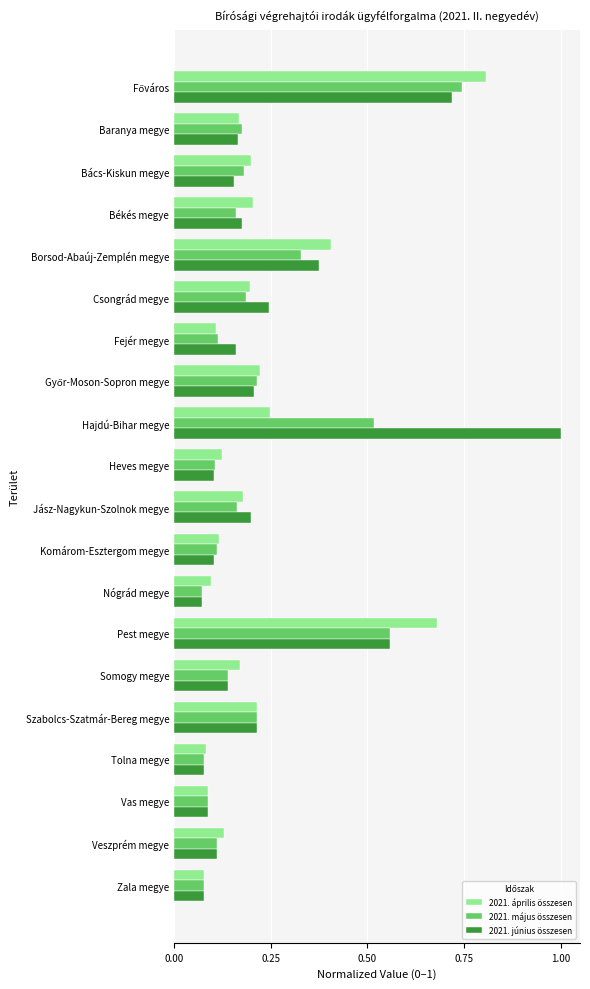

What are all the series names shown in the legend?

2021. április összesen, 2021. május összesen, 2021. június összesen